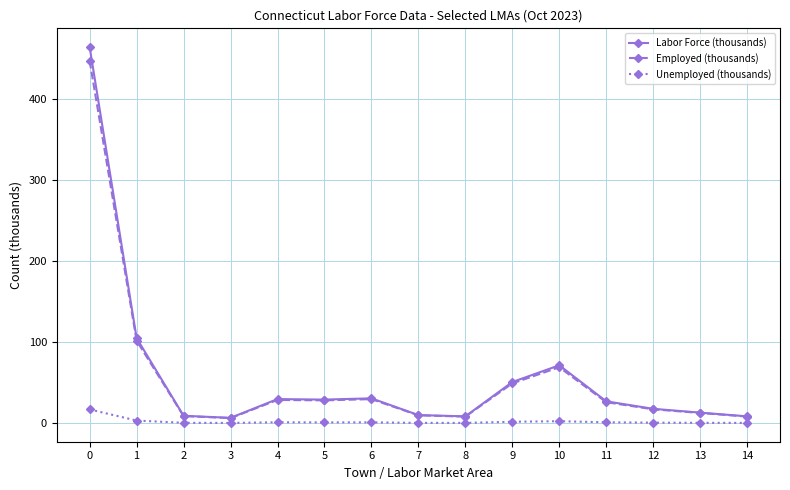

What is the difference between the maximum and second lowest values in the Unemployed (thousands) series?

16.6